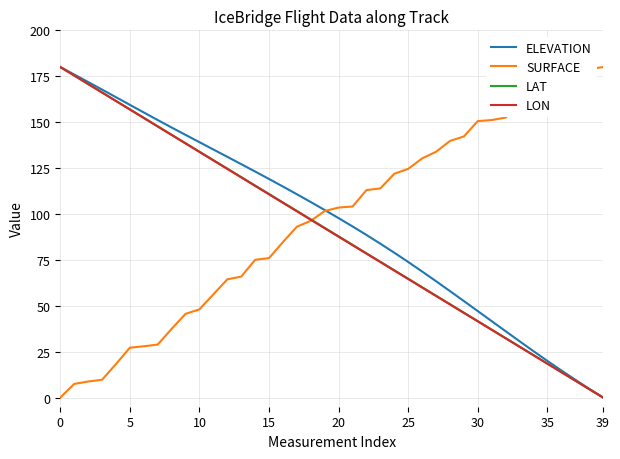

Is this an area chart (filled region under the line)?

No